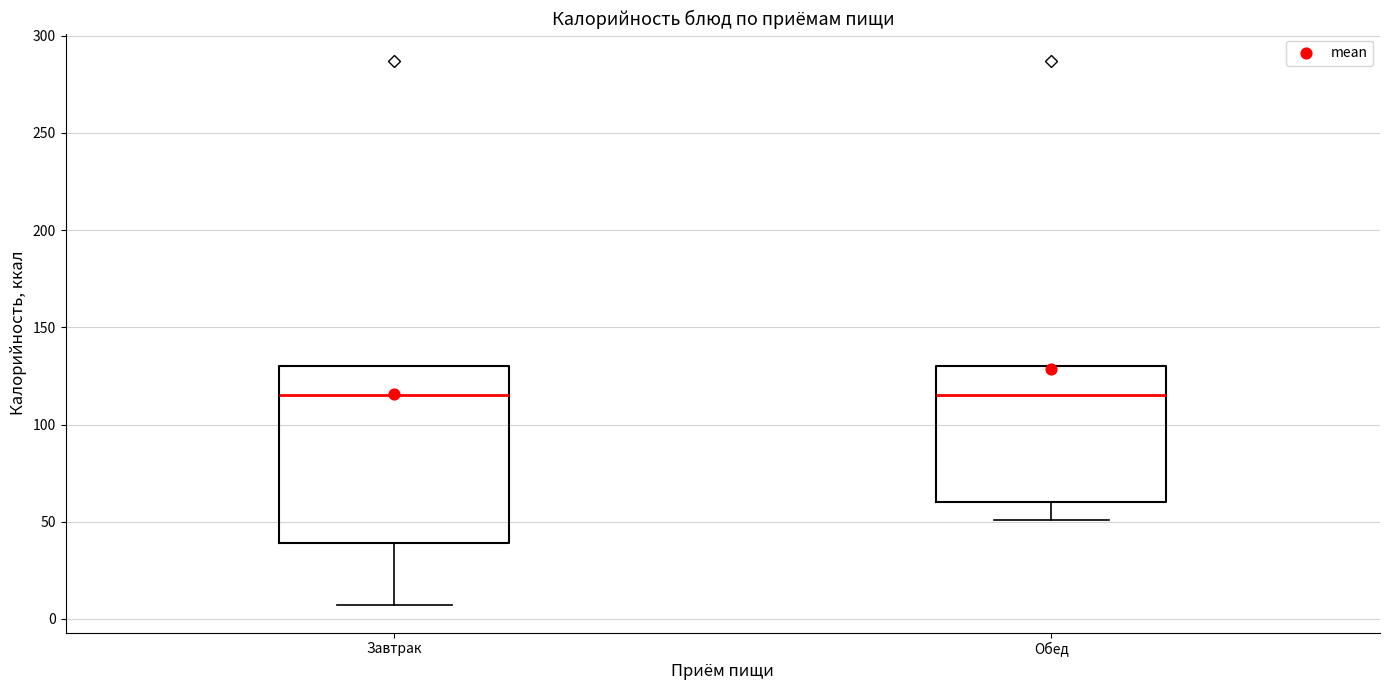

Comparing the boxes themselves (not the whiskers), which one is the tallest?

Завтрак